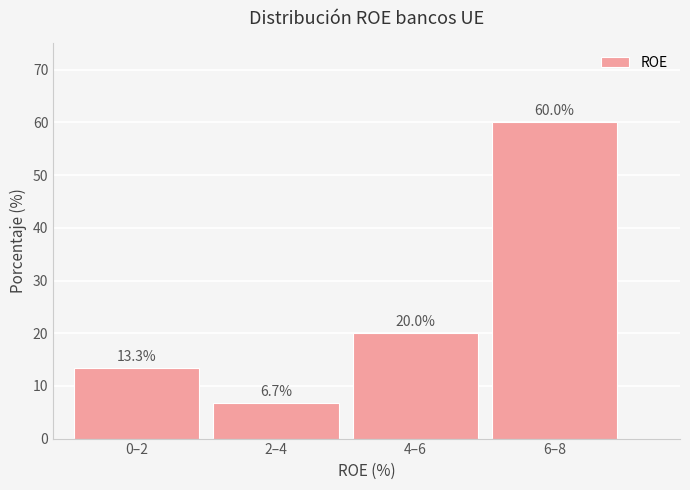

Reading left to right, transcribe all the data shown in this chart.

13.3	6.7	20.0	60.0